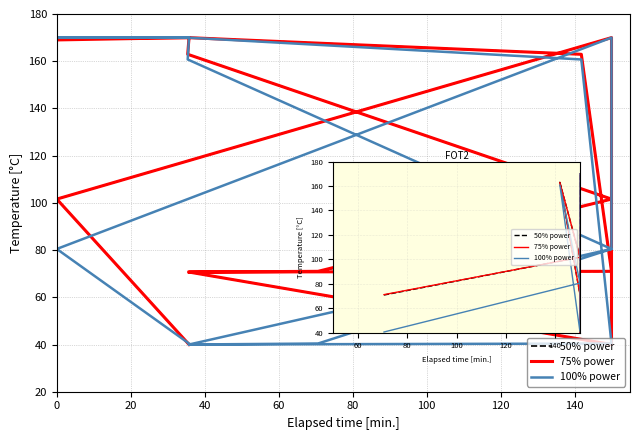

What is the value of the 75% power point at the 6th from the left?

170.0